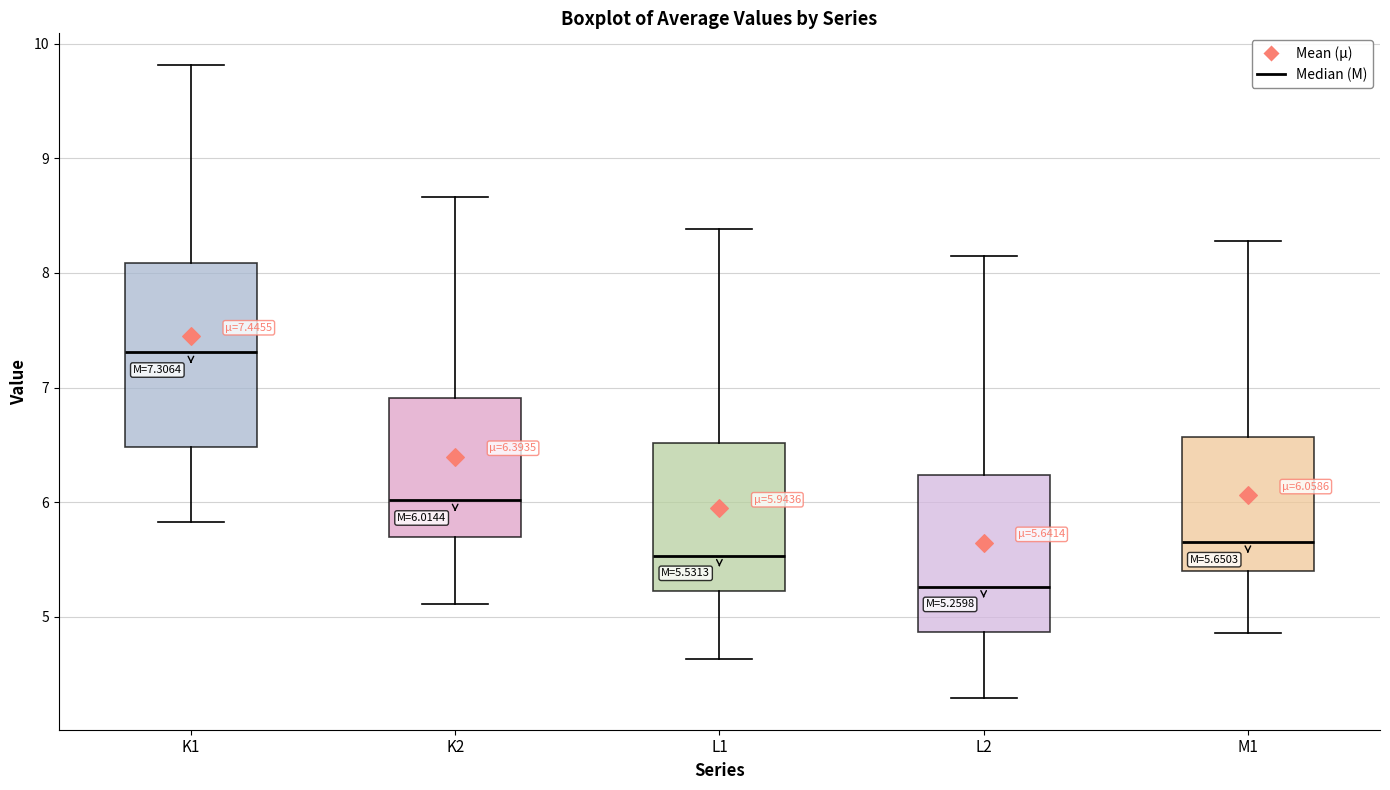

Comparing the boxes themselves (not the whiskers), which one is the tallest?

K1